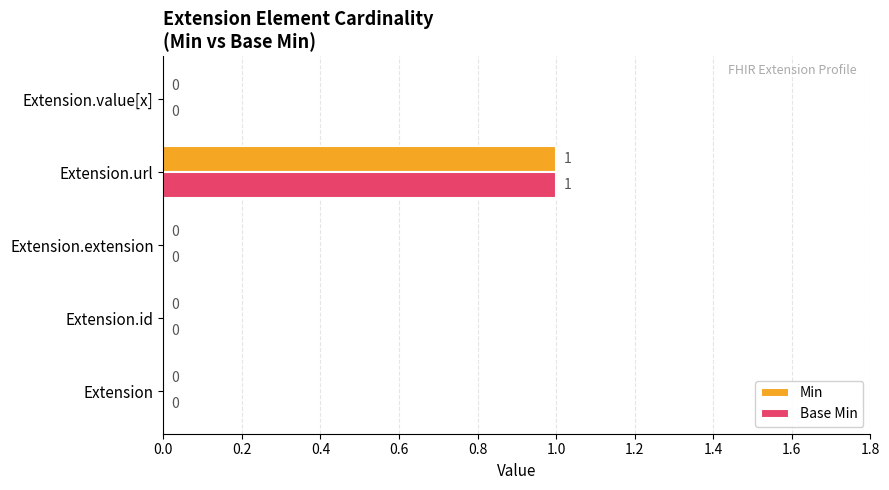

How many Min values are between 0 and 1?

5